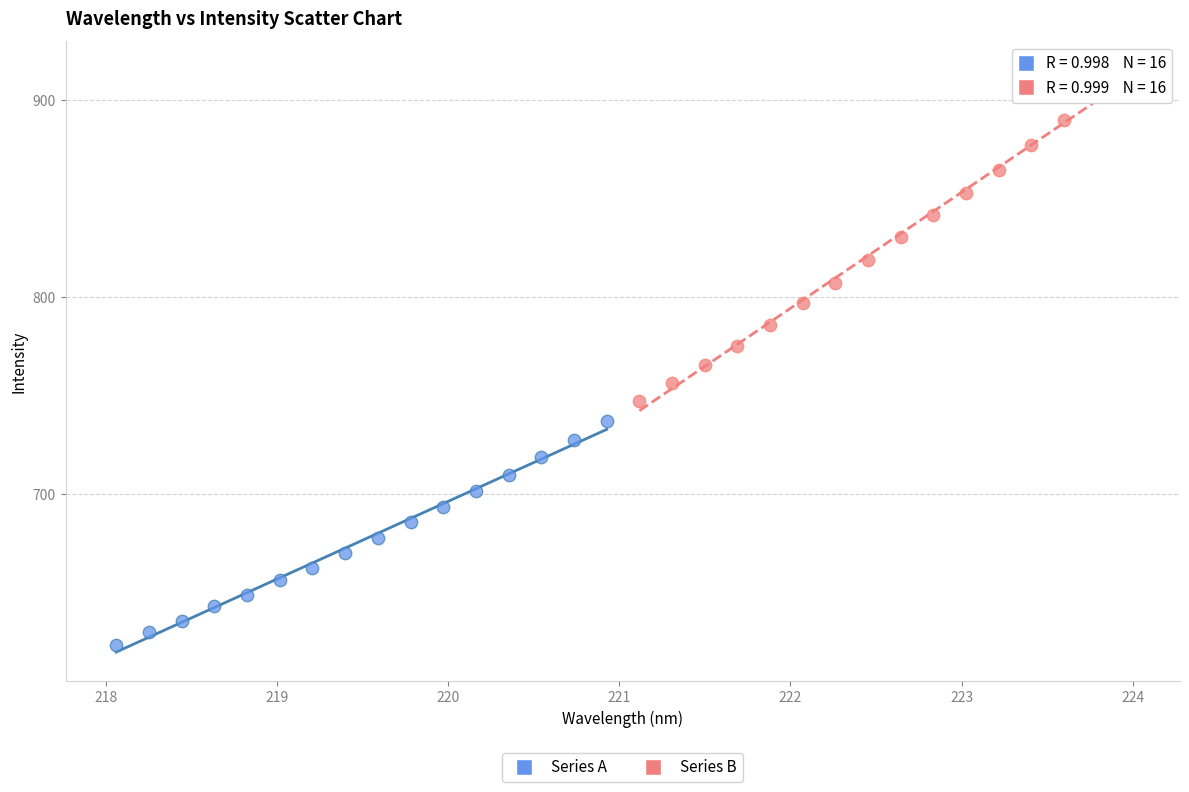

Which series has the widest spread of Y values?

Series B